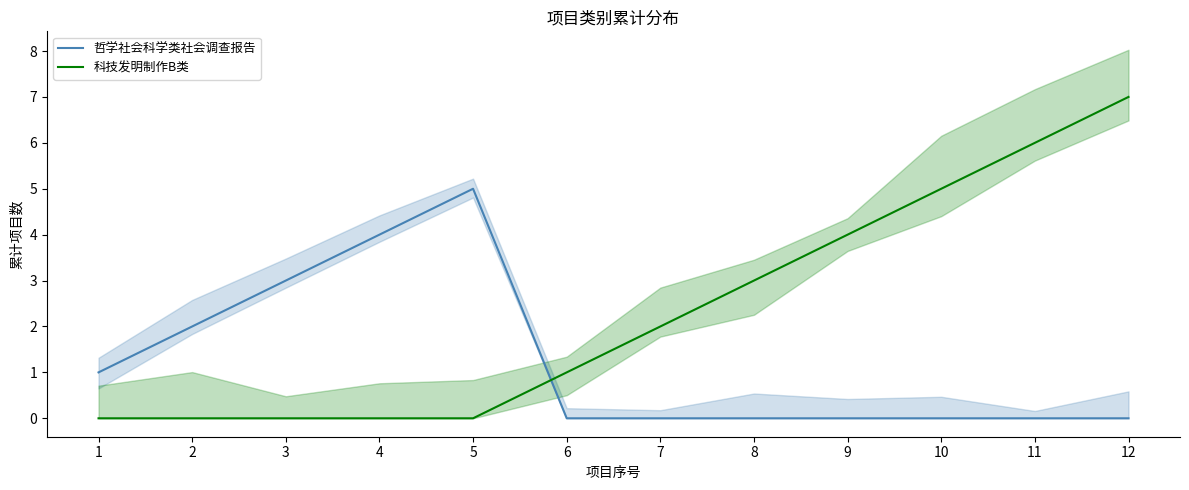

Which category has the highest value in the 科技发明制作B类 series?

12